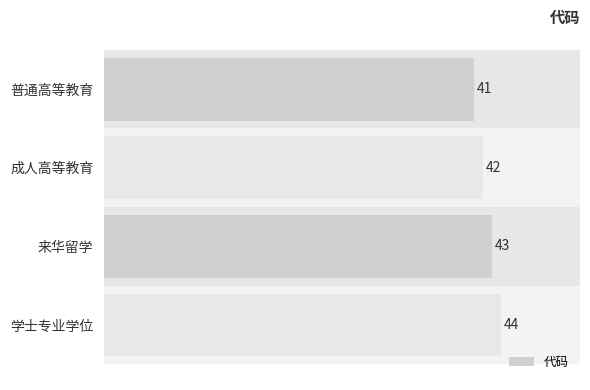

Count the values in the range 42 to 44.

3